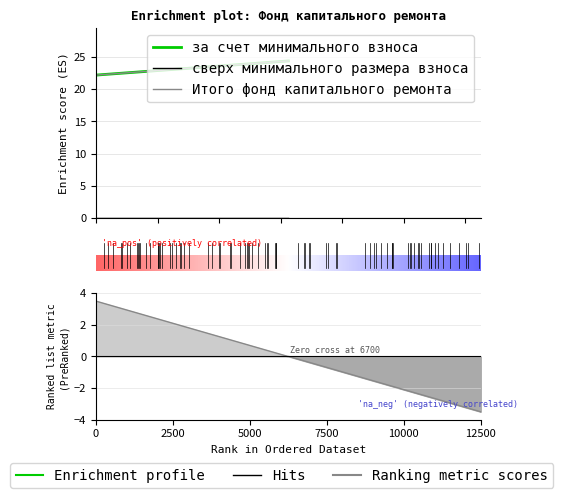

Reading left to right, list all the values displayed in this chart.

за счет минимального взноса: Начало периода=22.2	Конец периода=24.4
сверх минимального размера взноса: Начало периода=0.0	Конец периода=0.0
Итого фонд капитального ремонта: Начало периода=22.2	Конец периода=24.4